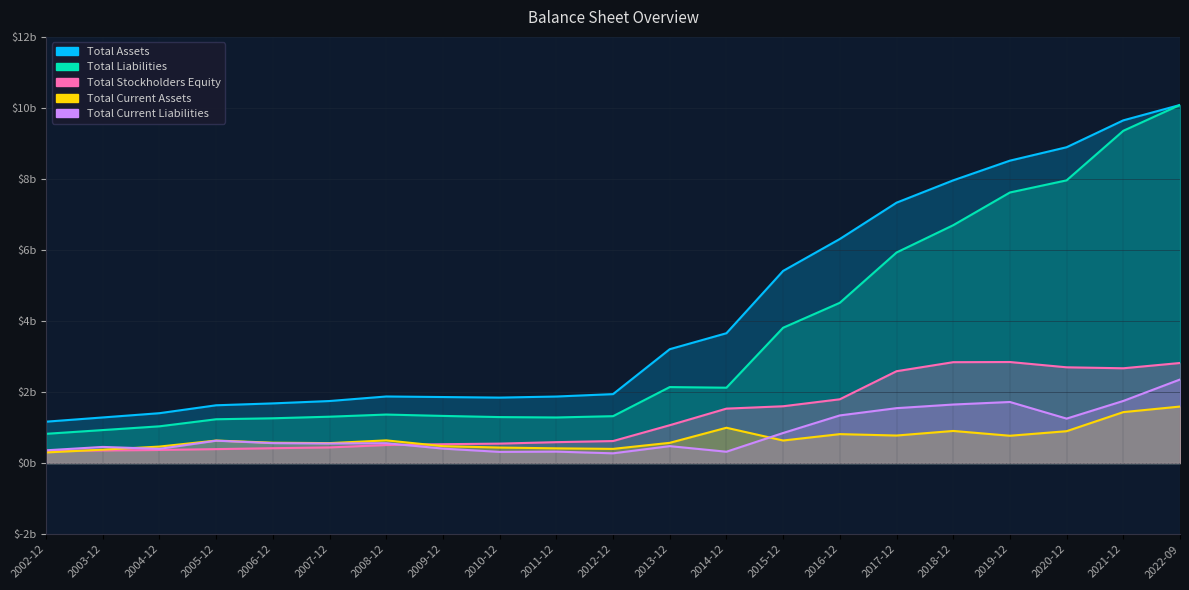

Between 2014-12 and 2012-12, which is larger?

2014-12